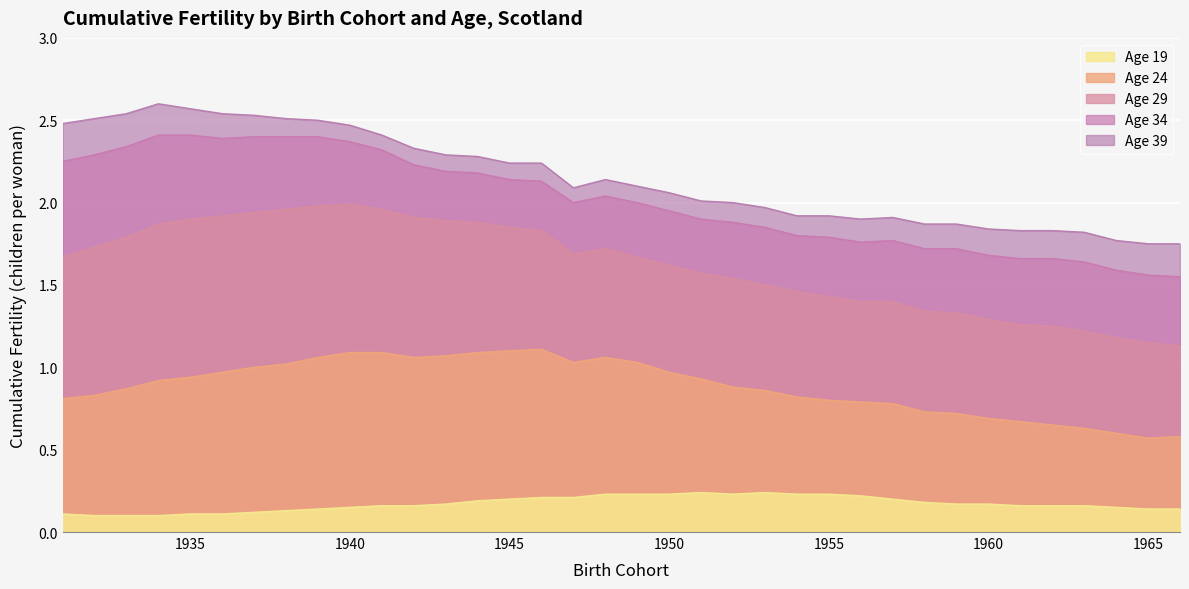

Which category has the highest value in the Age 29 series?

1940